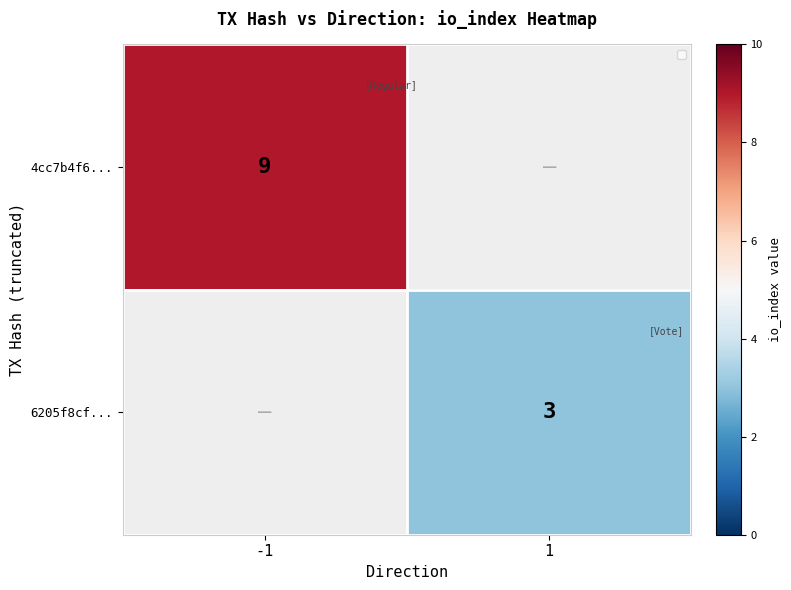

How many series are shown in this chart?

2